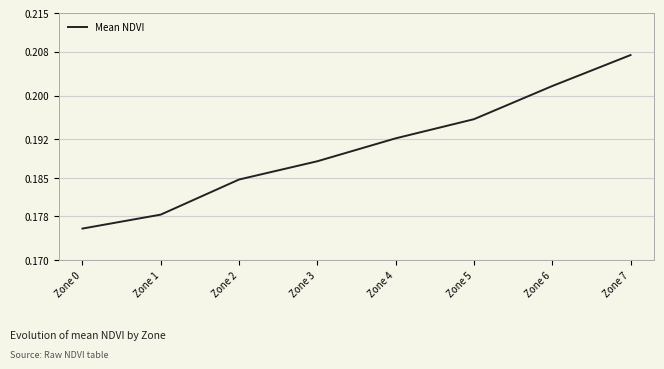

True or false: the data has more than 0 interior local peaks.

False